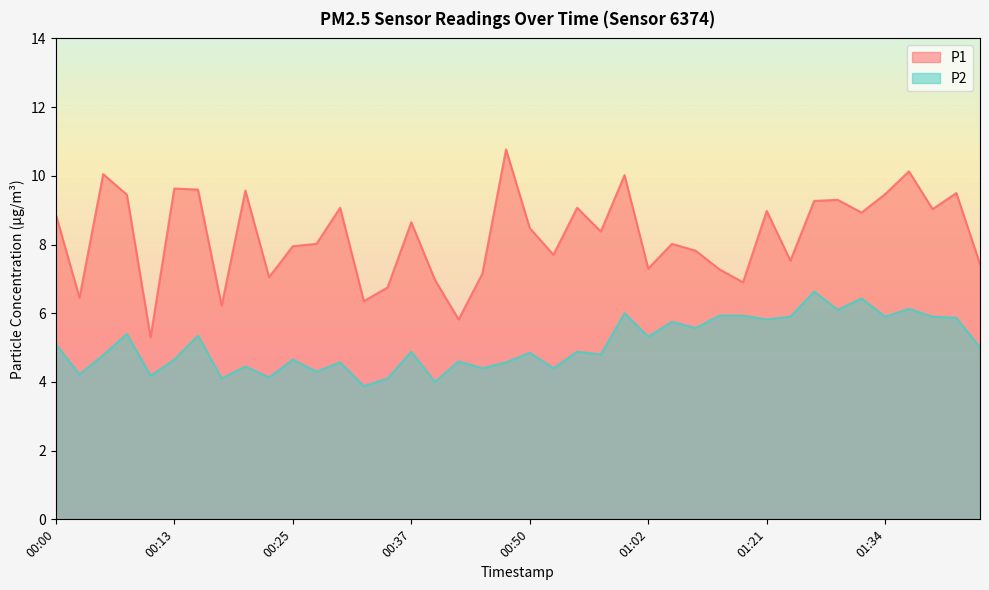

The P1 series shows 7.5 at 01:24. True or false?

True